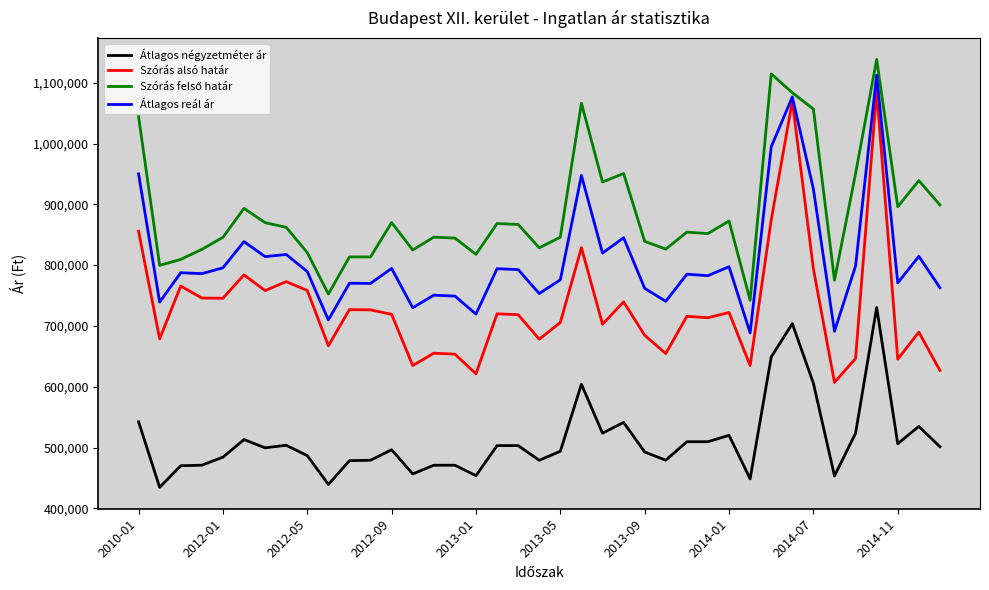

True or false: Átlagos négyzetméter ár and Átlagos reál ár intersect in this chart.

False